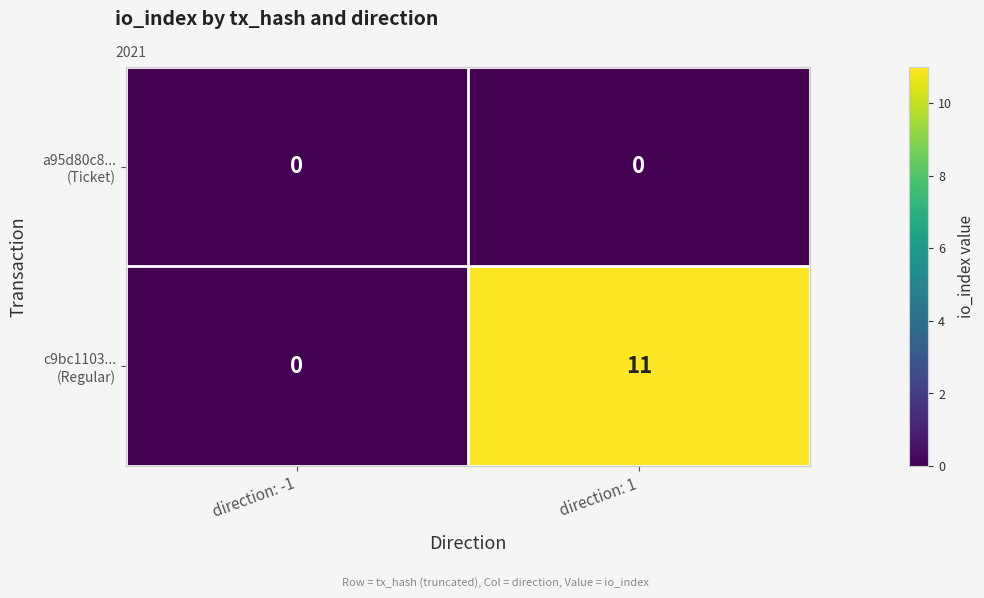

How many categories are shown in the chart?

2